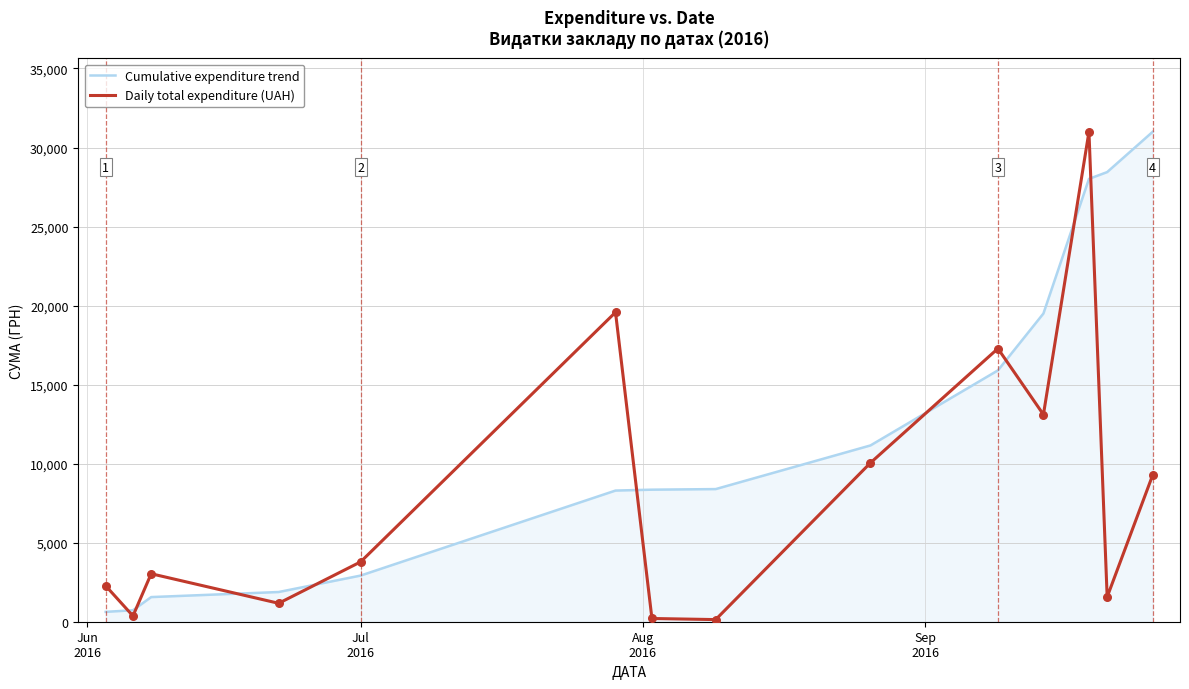

Which series has the largest total across all categories?

Cumulative expenditure trend